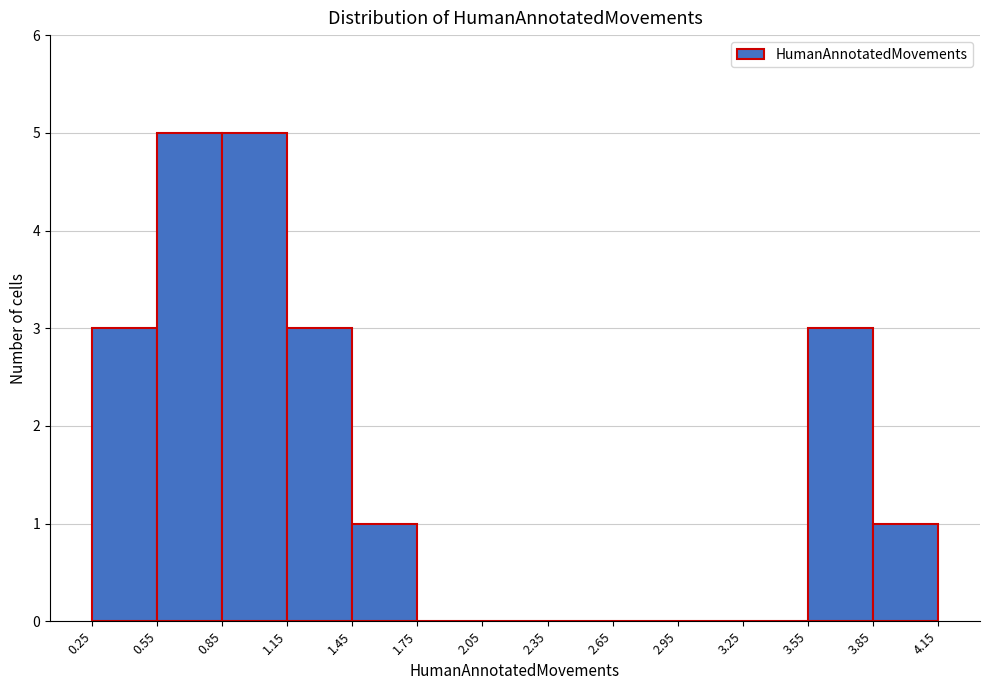

How tall is the bar that spans 3.85 to 4.15 on the x-axis? The values are not printed on the chart, so give them approximately, as read against the axis.

1